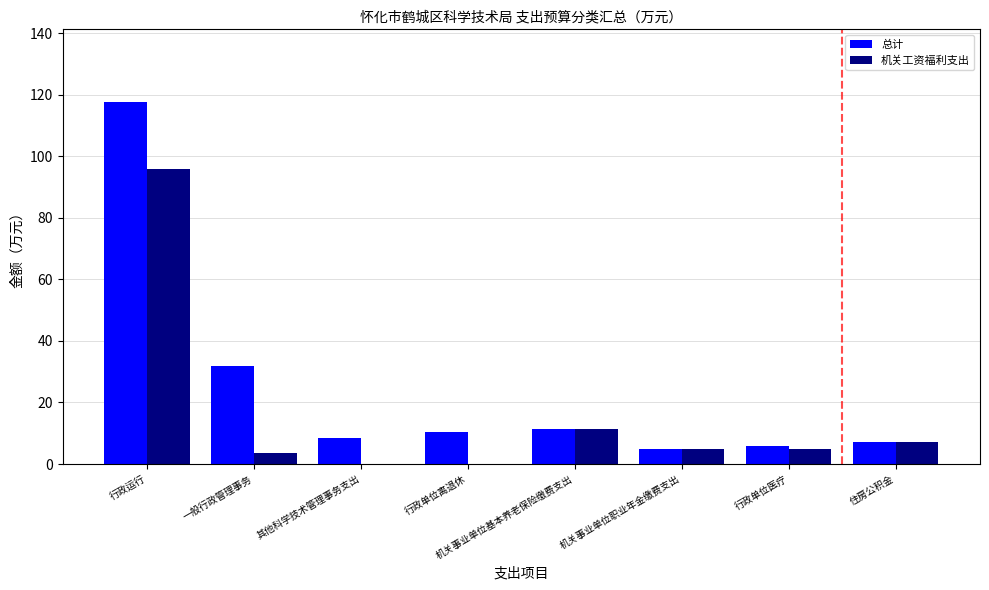

At which category is the sum across all series the highest?

行政运行